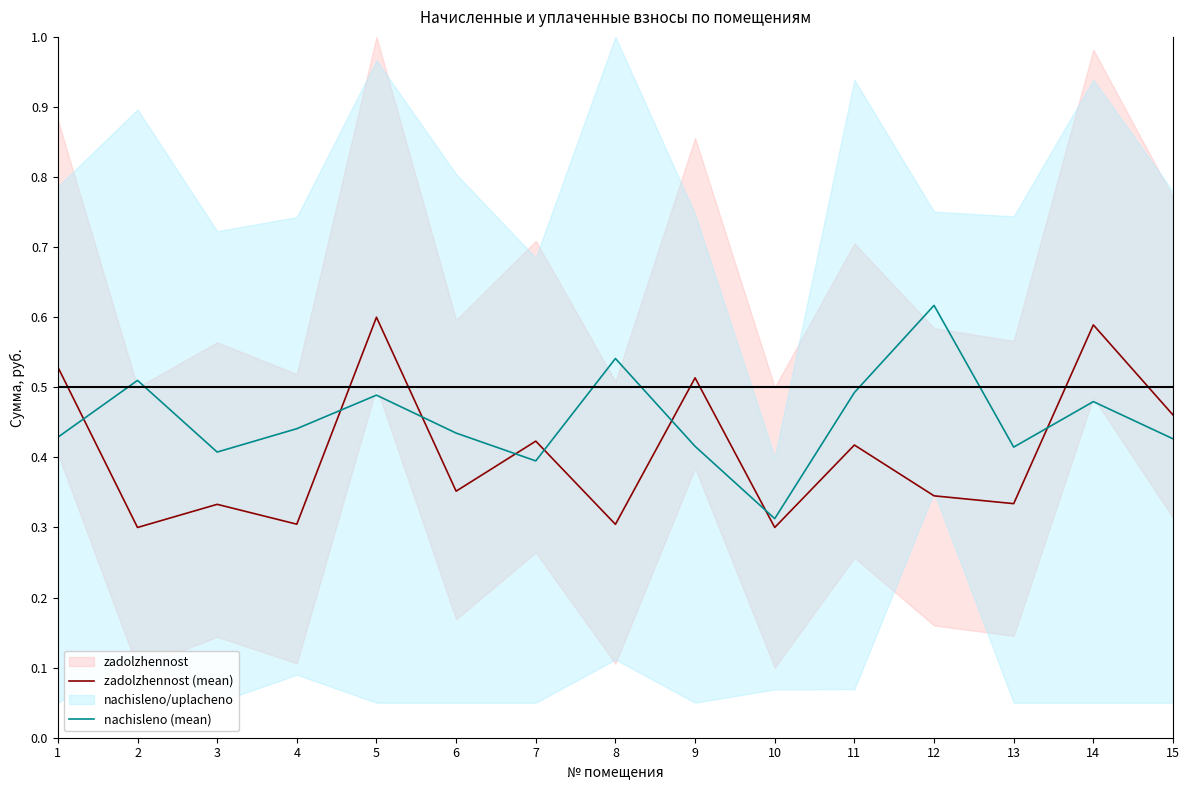

At how many categories does at least one series exceed 0?

15